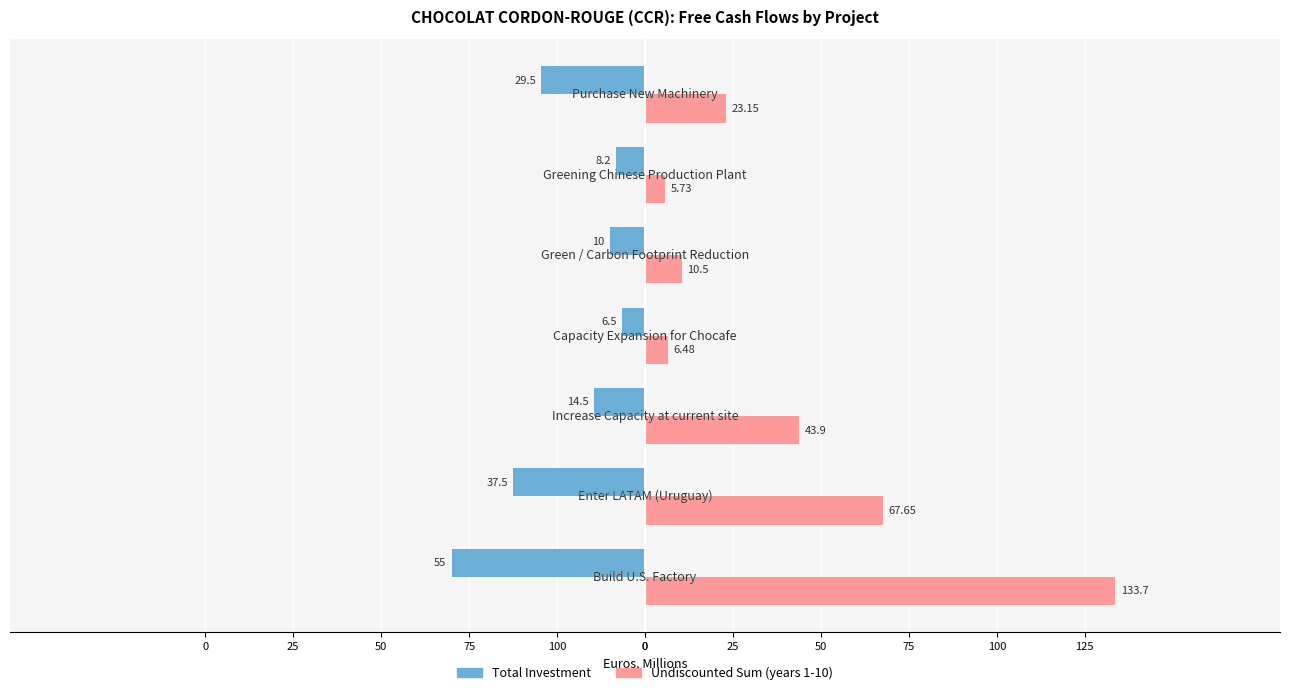

How many bars are there in total?

14